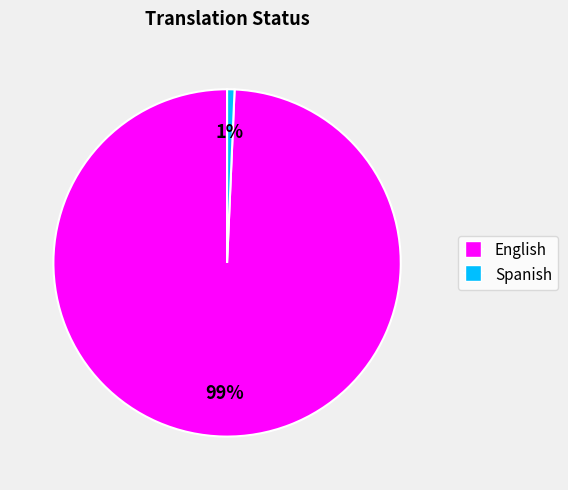

How many segments does this pie chart have?

2